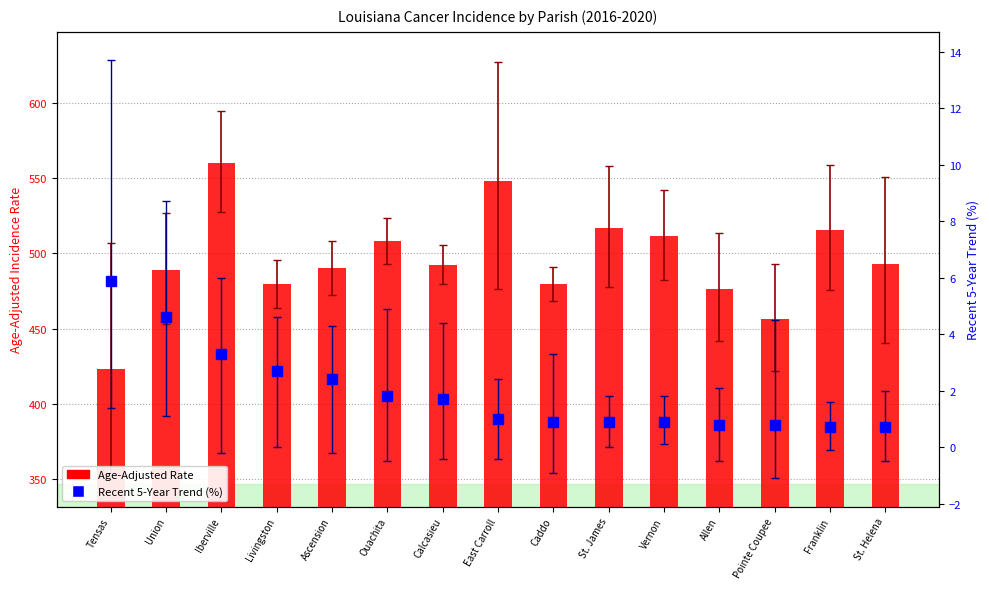

List the series in order of their peak value, highest first.

Age-Adjusted Rate, Recent 5-Year Trend